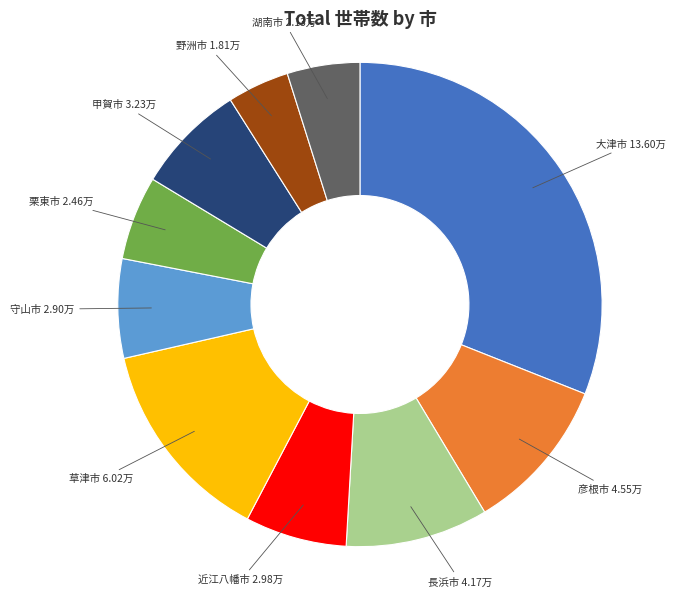

What is the smallest slice in the pie chart?

野洲市